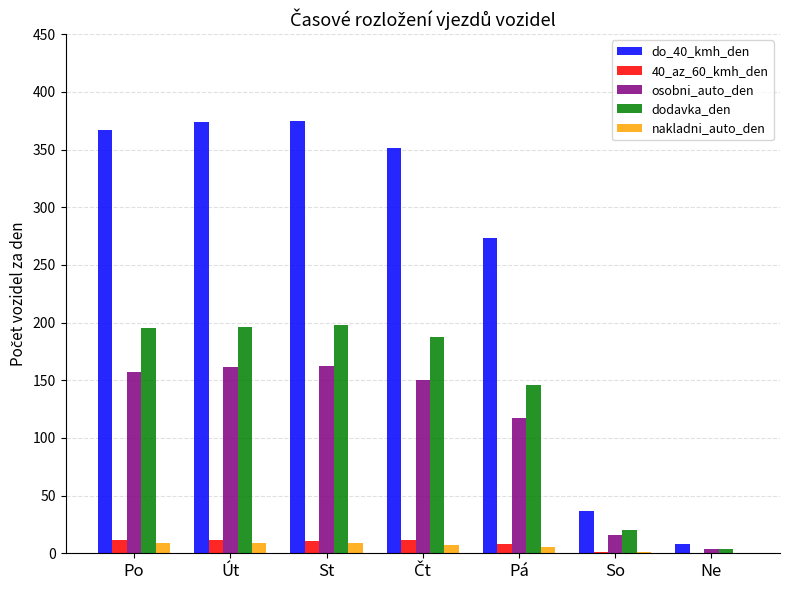

How many data points does each series have?

7